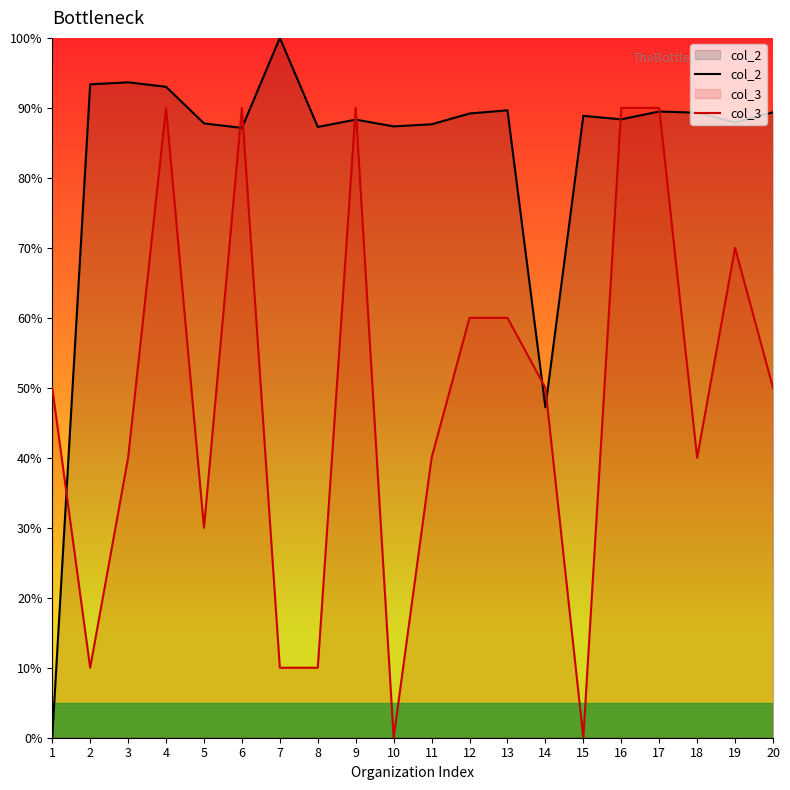

What are all the series names shown in the legend?

col_2, col_3